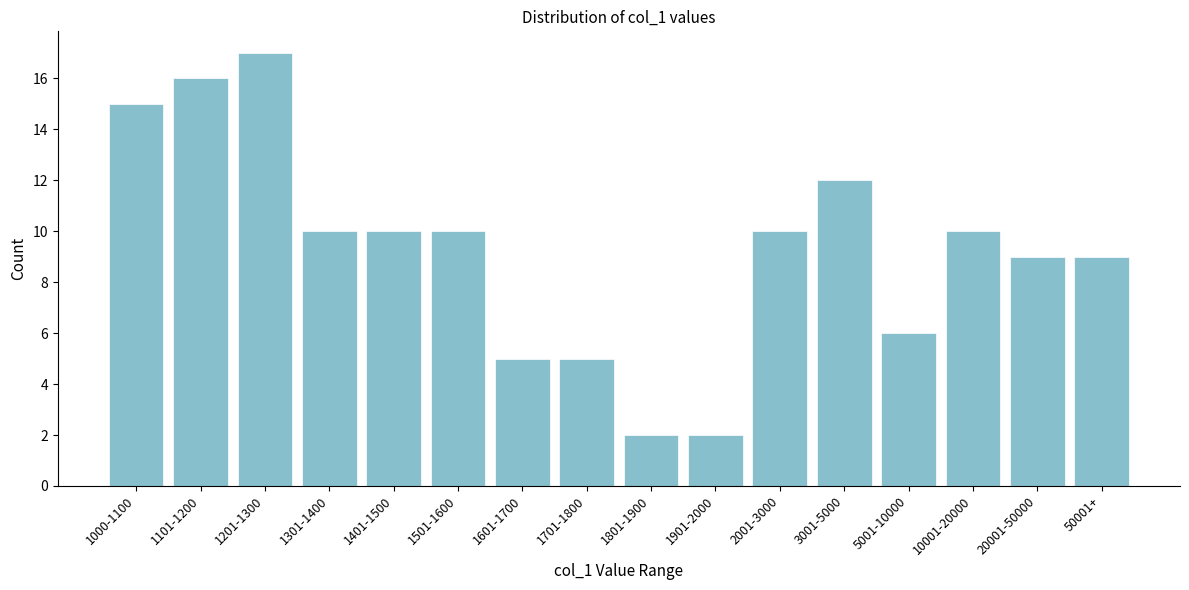

Reading left to right, what are all the values shown in this chart?

15	16	17	10	10	10	5	5	2	2	10	12	6	10	9	9